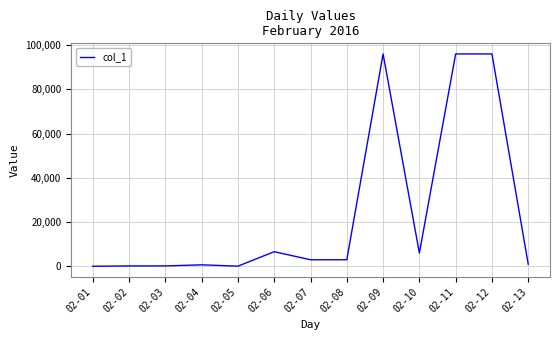

What is the difference between the maximum and minimum values?

95947